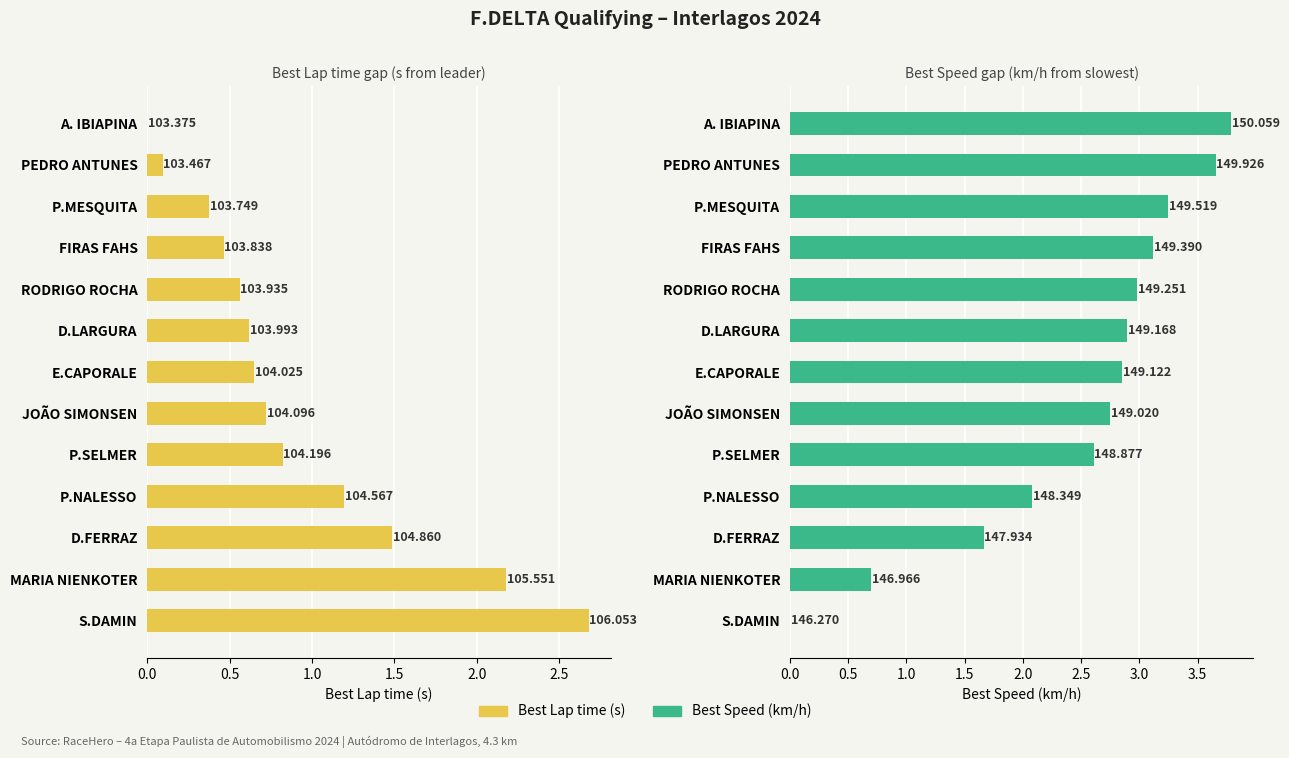

What is the spread (max minus min) of values at P.SELMER?

1.8